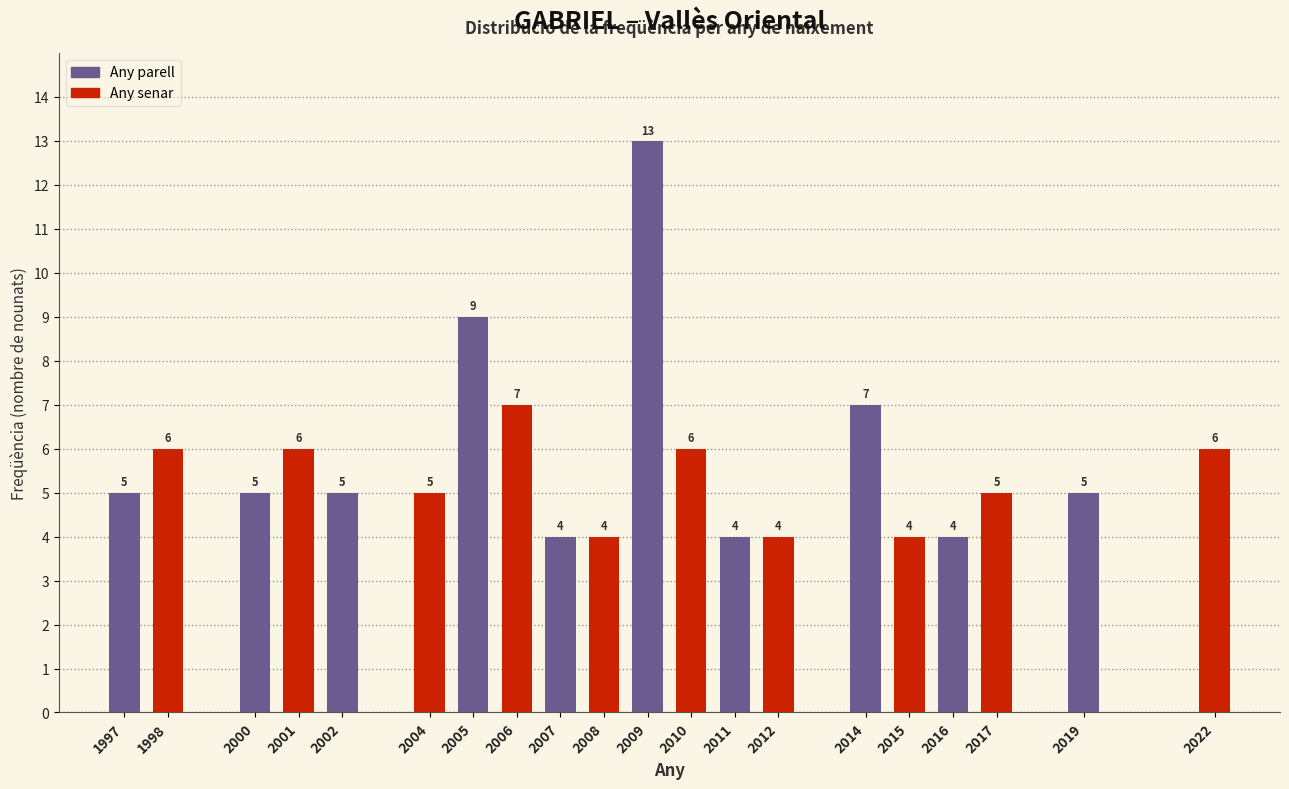

Reading left to right, transcribe all the data shown in this chart.

1997=5	1998=6	2000=5	2001=6	2002=5	2004=5	2005=9	2006=7	2007=4	2008=4	2009=13	2010=6	2011=4	2012=4	2014=7	2015=4	2016=4	2017=5	2019=5	2022=6